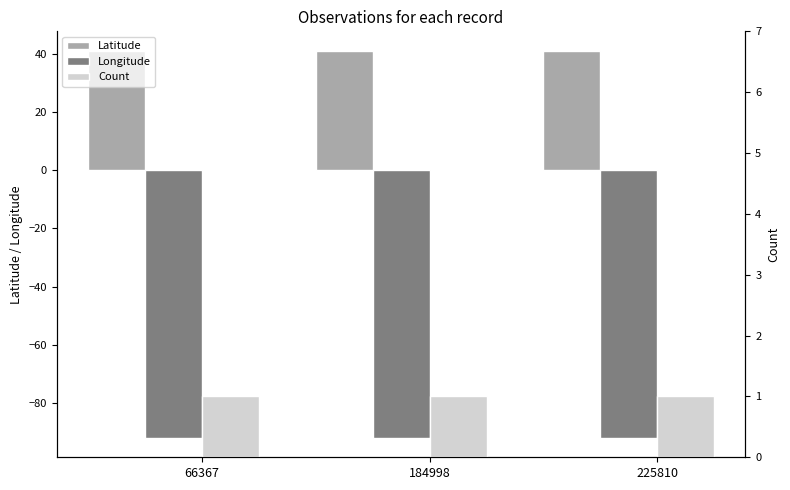

Reading left to right, what are all the values shown in this chart?

Latitude: 41.1	41.0	41.0
Longitude: -92.0	-92.0	-92.0
Count: 1.0	1.0	1.0